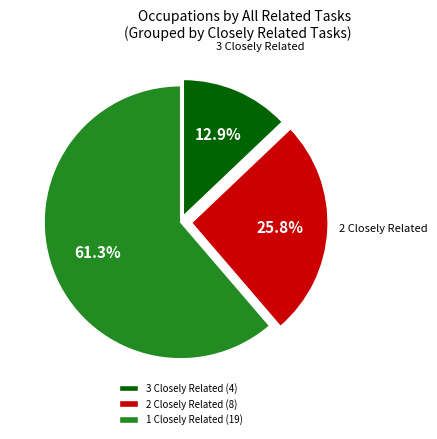

Which category has the biggest portion of the pie?

1 Closely Related (19)